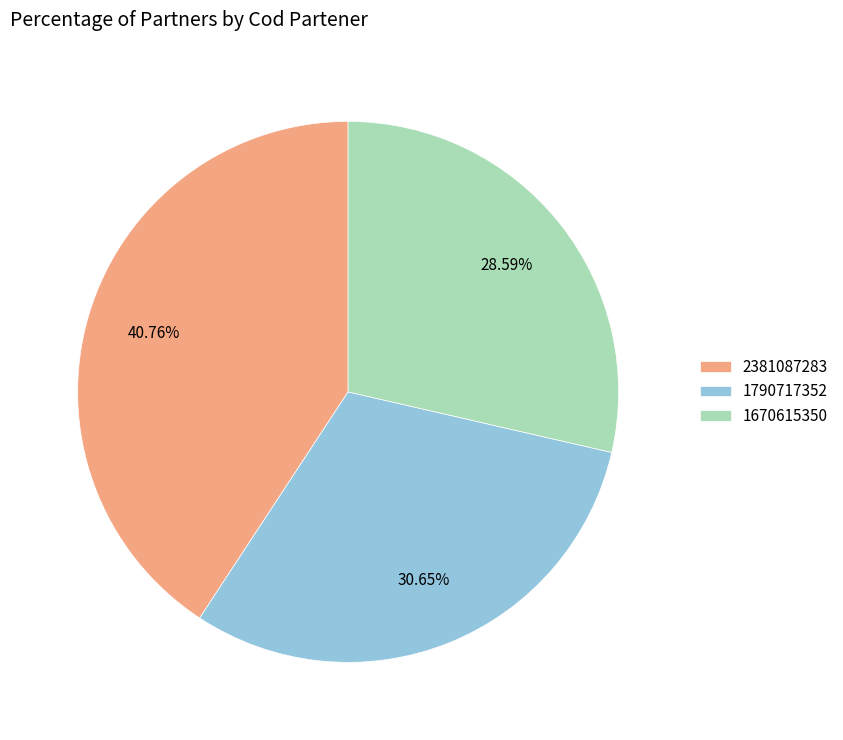

To the nearest percent, what is the difference between the 1670615350 and 2381087283 slice percentages?

12%